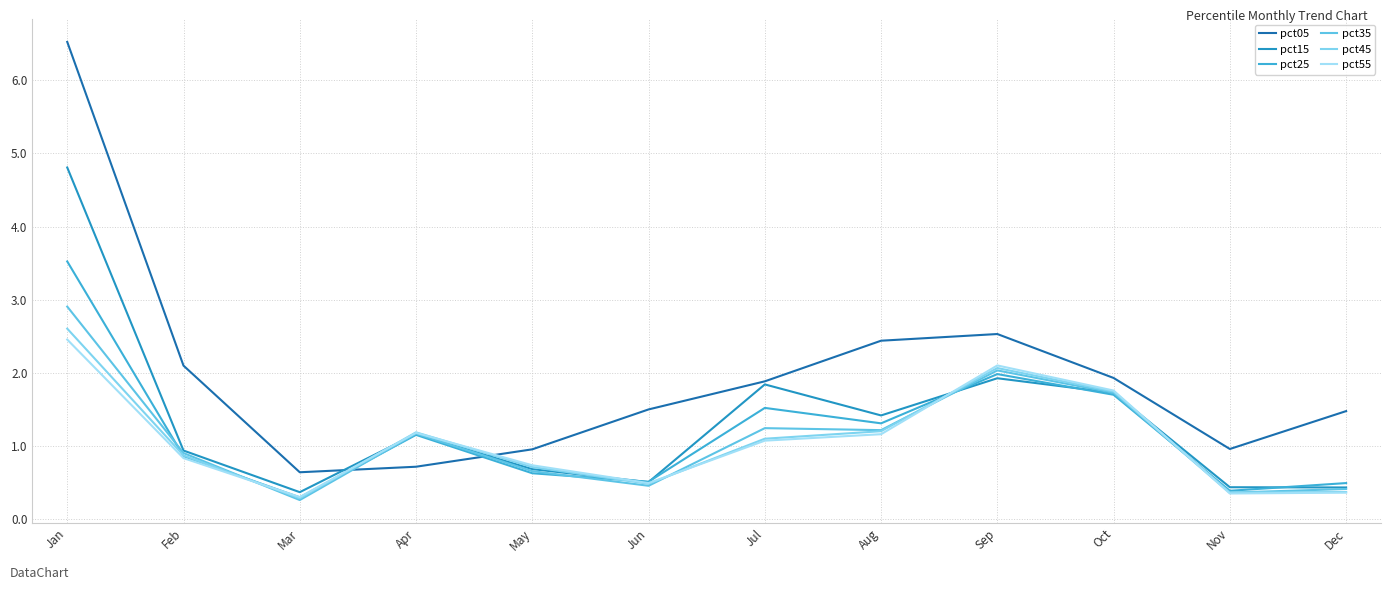

At how many categories does at least one series exceed 1?

9